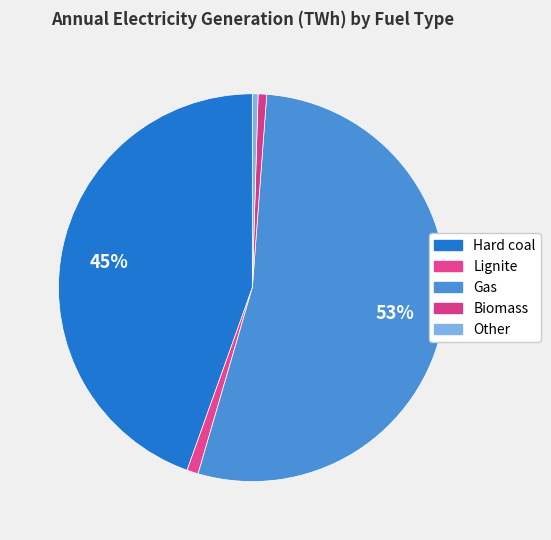

How many slices are in this pie chart?

5